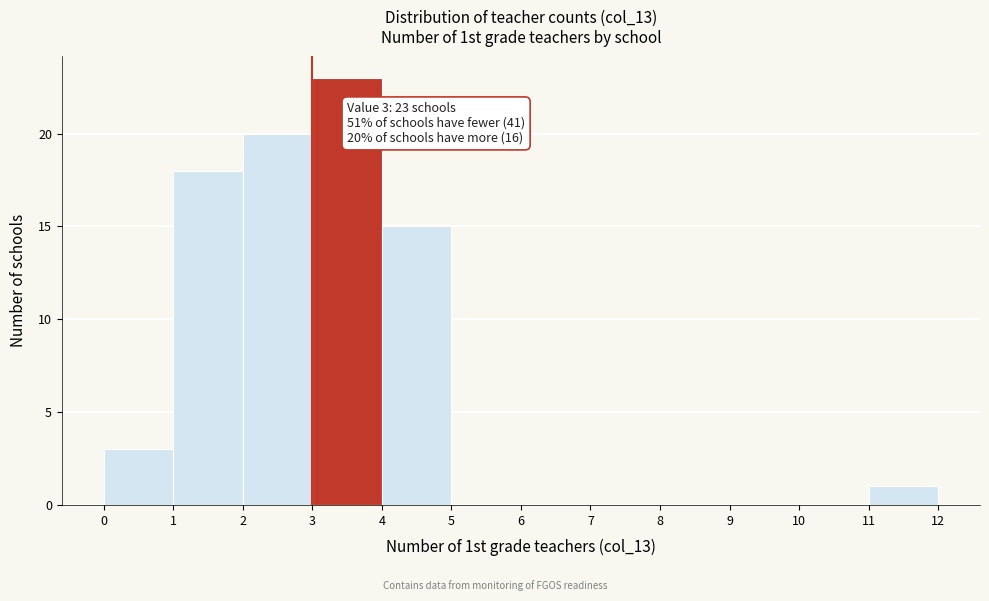

Which range on the x-axis has the tallest bar?

3 to 4